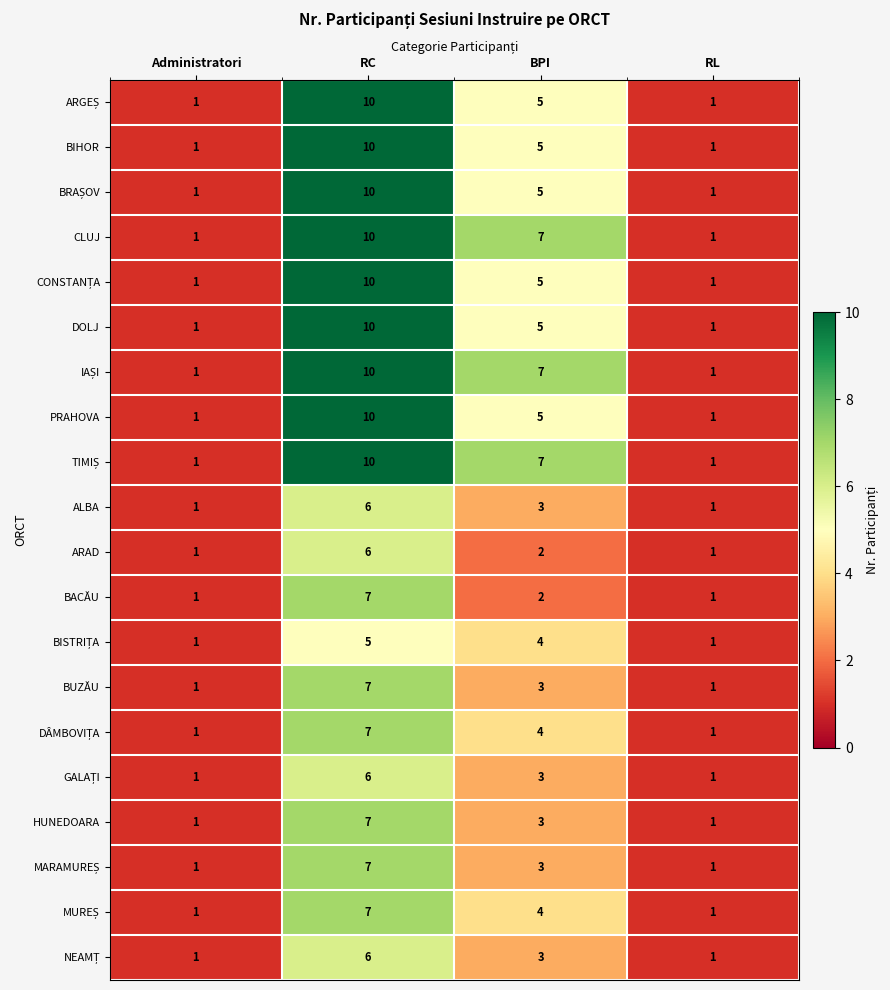

Where does the BIHOR series first go above 5?

RC